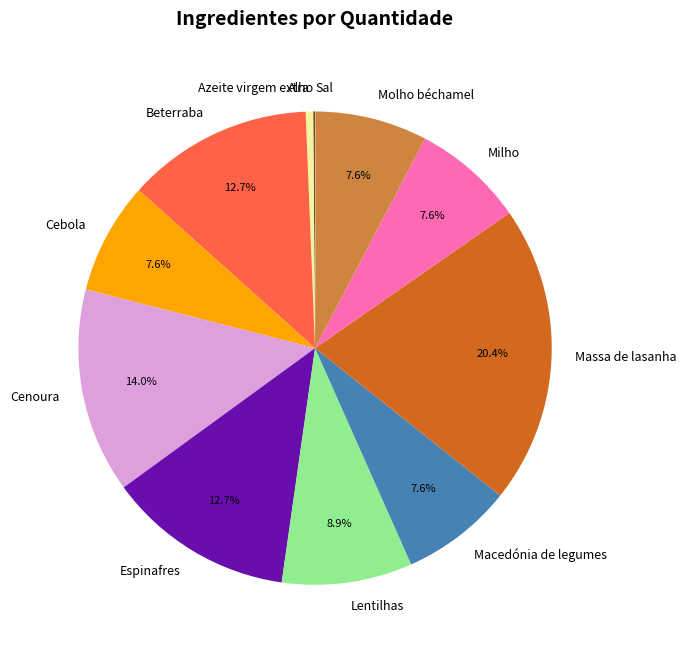

Is there any slice that represents more than half of the pie?

No